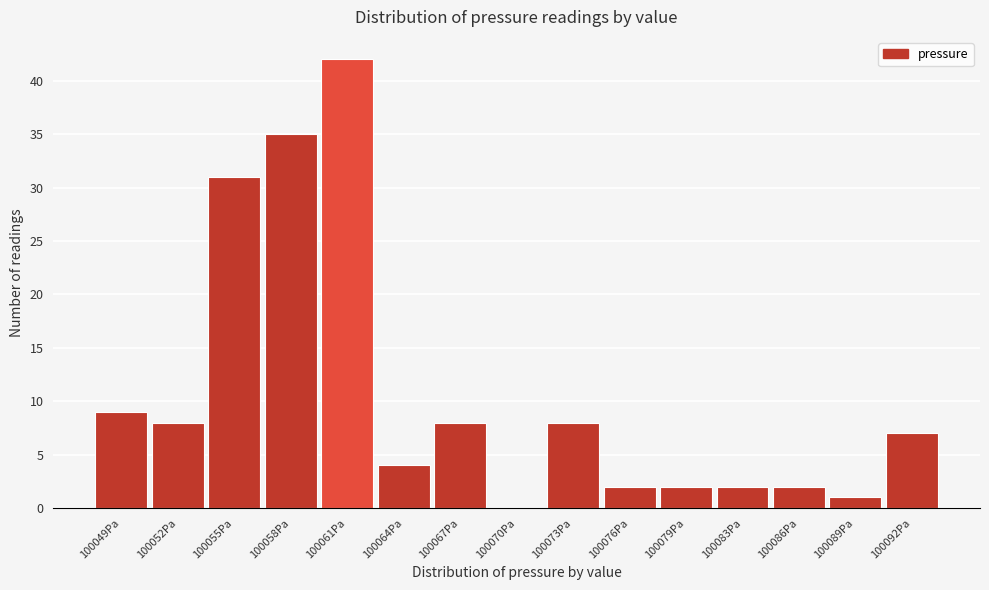

Reading right to left, transcribe all the data shown in this chart.

100092Pa=7	100089Pa=1	100086Pa=2	100083Pa=2	100079Pa=2	100076Pa=2	100073Pa=8	100070Pa=0	100067Pa=8	100064Pa=4	100061Pa=42	100058Pa=35	100055Pa=31	100052Pa=8	100049Pa=9